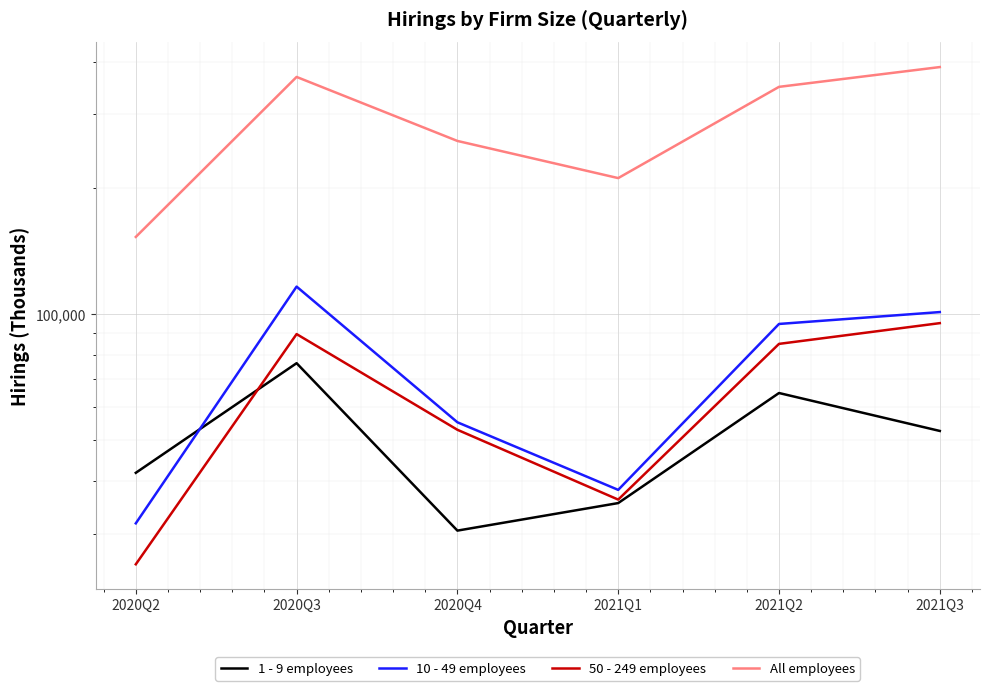

Which series changed the most between 2020Q2 and 2021Q3?

All employees